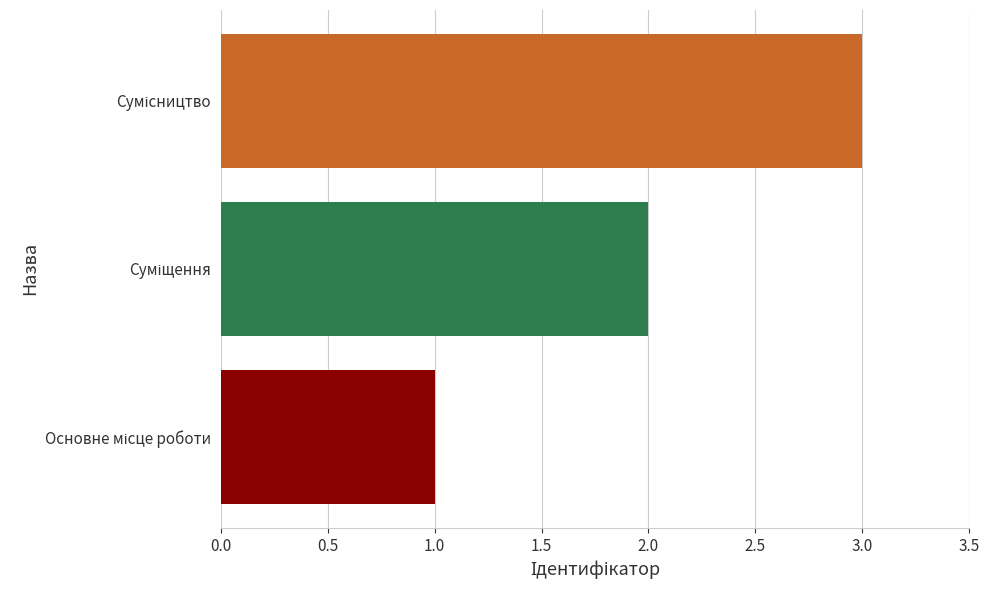

Does the chart contain stacked bars?

No